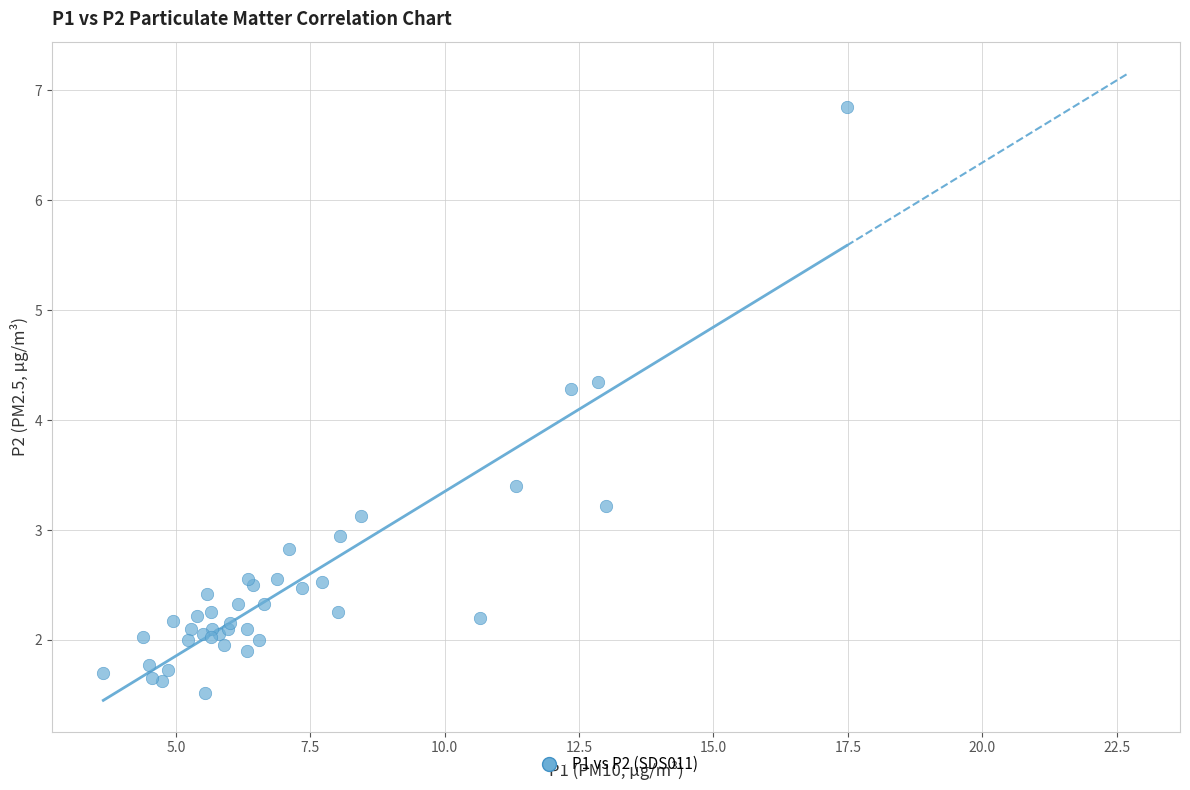

What Y value in the scatter plot is closest to 4?

4.3